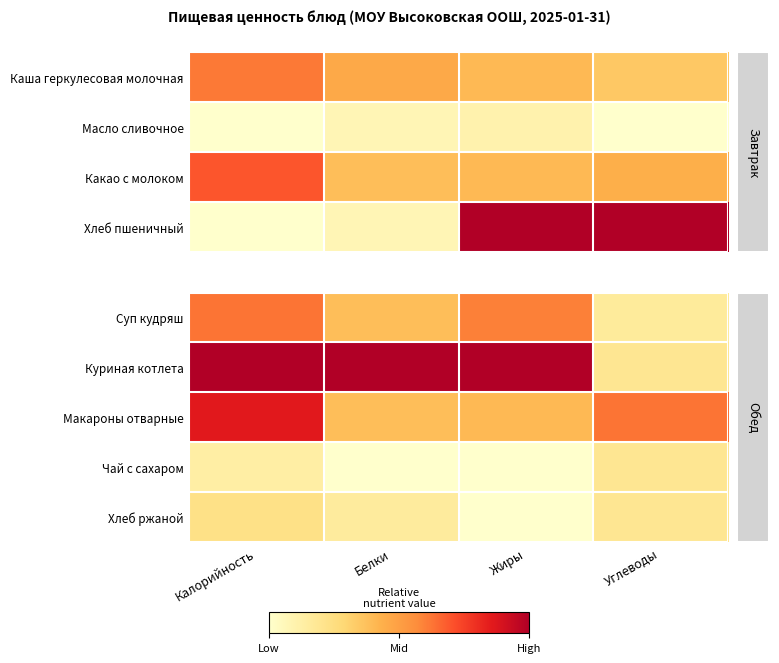

List the labels in order of Куриная котлета value, smallest first.

Углеводы, Калорийность, Белки, Жиры